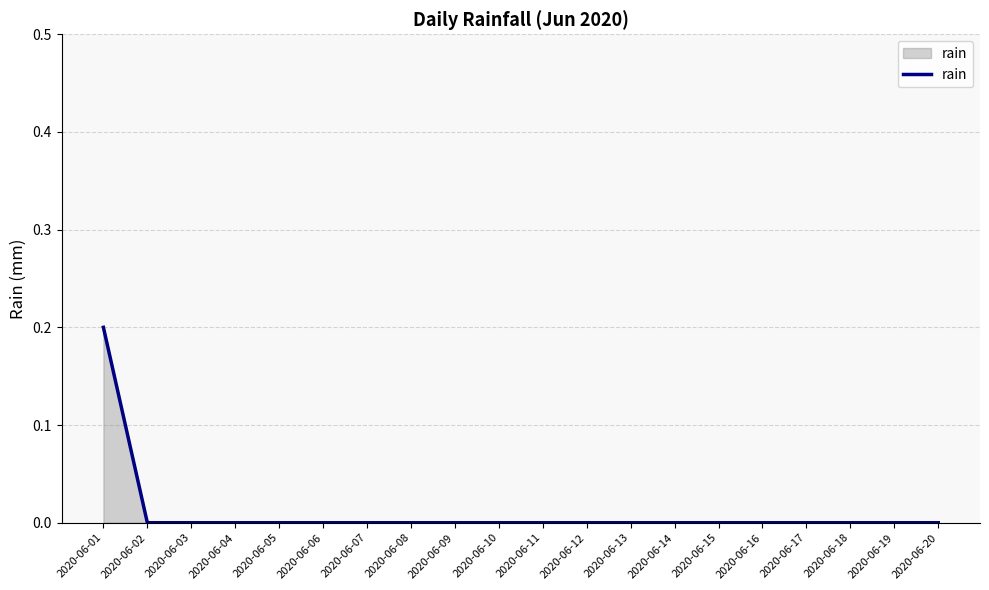

Between 2020-06-18 and 2020-06-01, which is larger?

2020-06-01